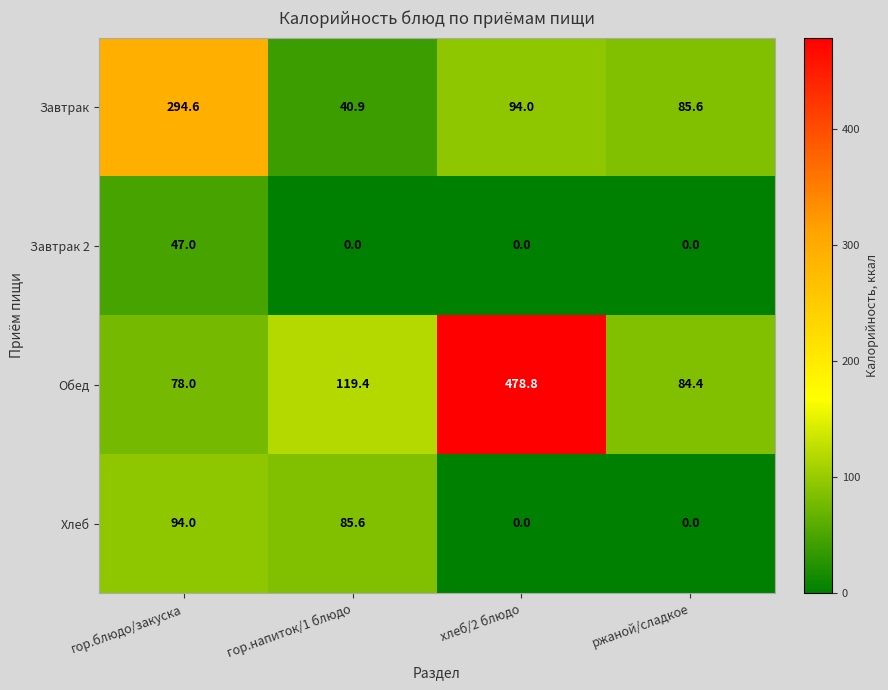

Count the Завтрак 2 values in the range 0 to 47.

4